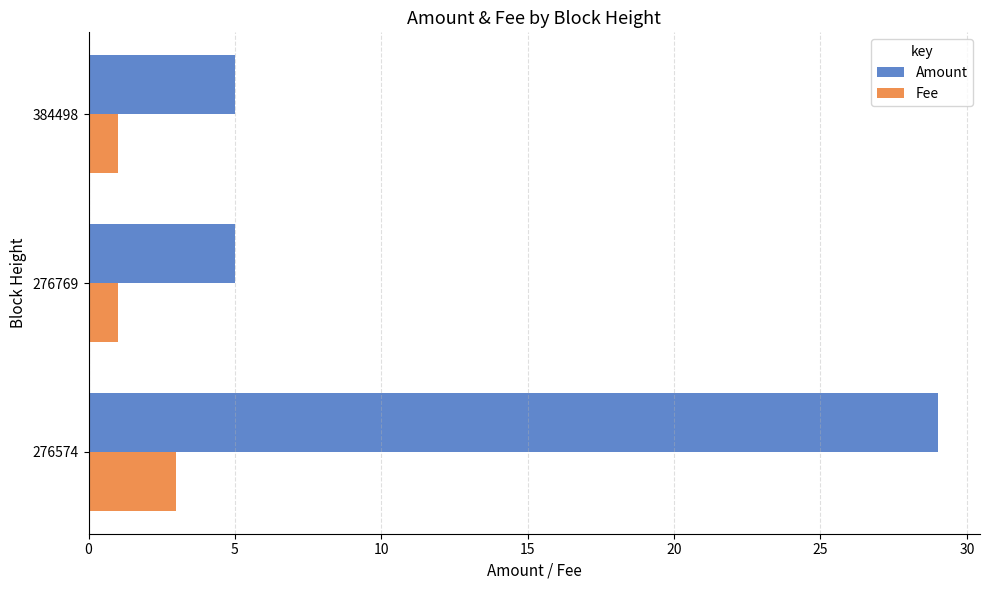

Is it true that Amount equals 5 at 384498?

True